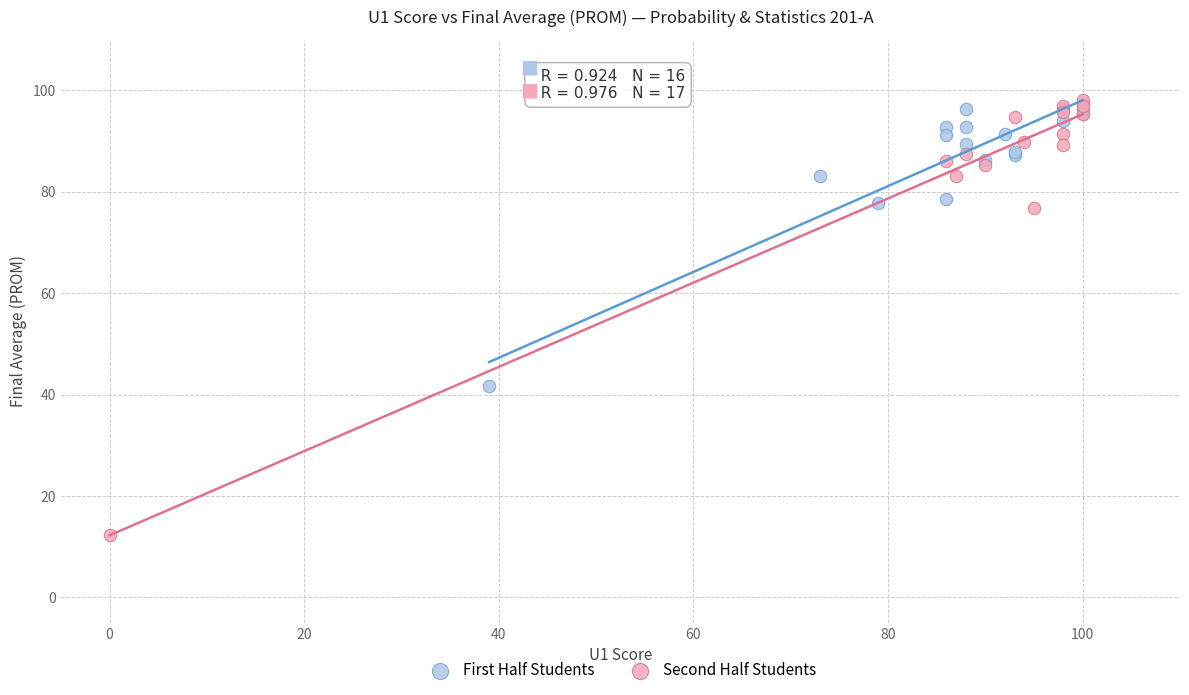

Which series reaches the maximum Y coordinate?

Second Half Students